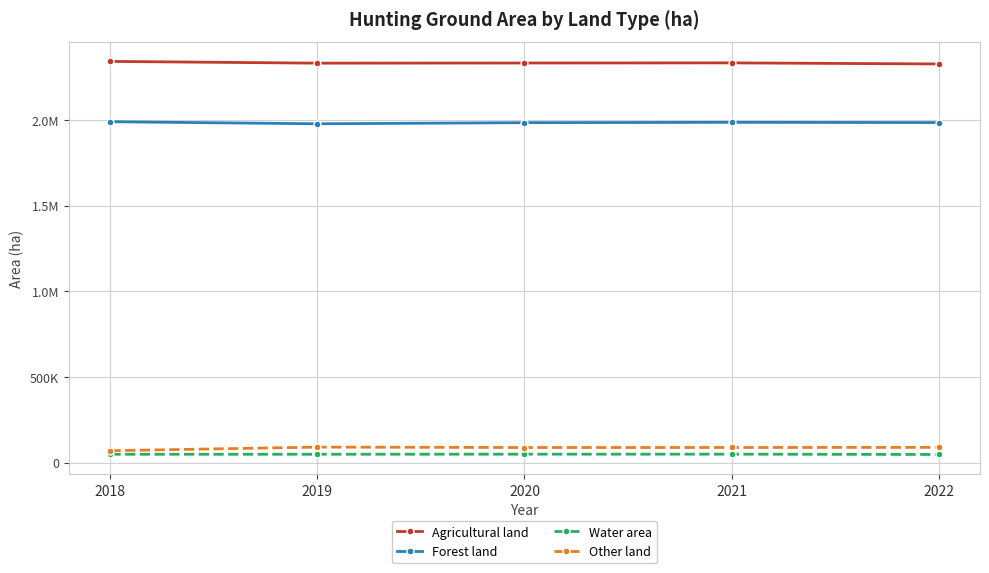

Which category has the lowest value across all series?

2022